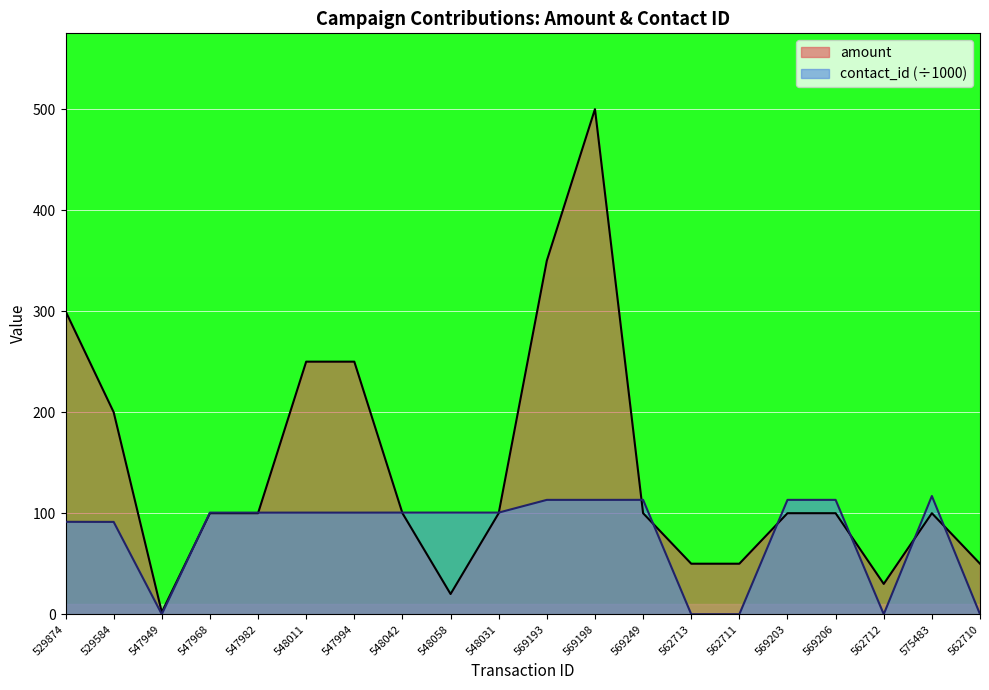

Is the value of amount at 562710 greater than the value of contact_id at 562710?

Yes